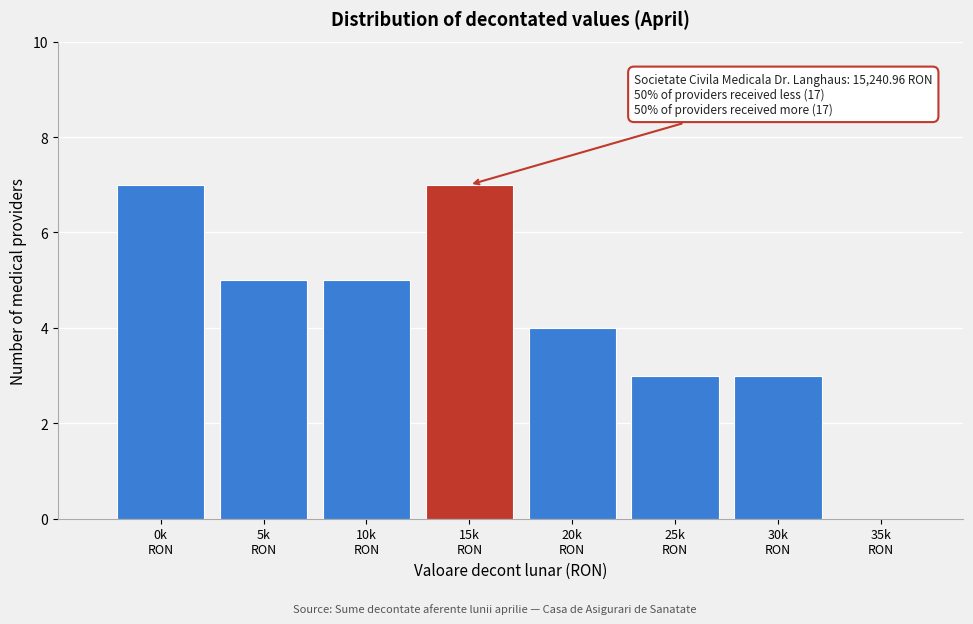

What is the sum of all values?

34